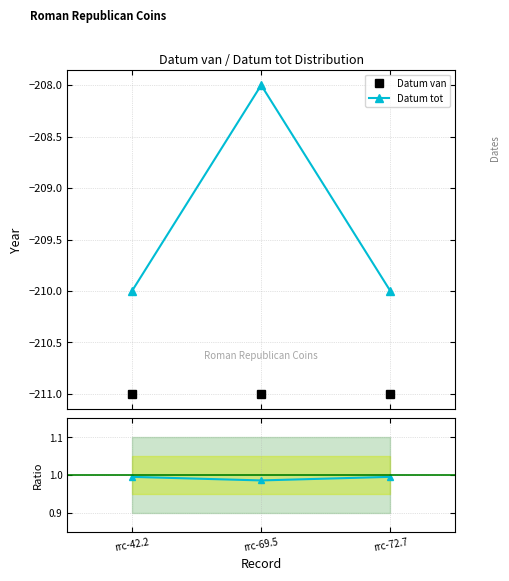

At which label is Datum tot / Datum van closest to 0?

rrc-69.5